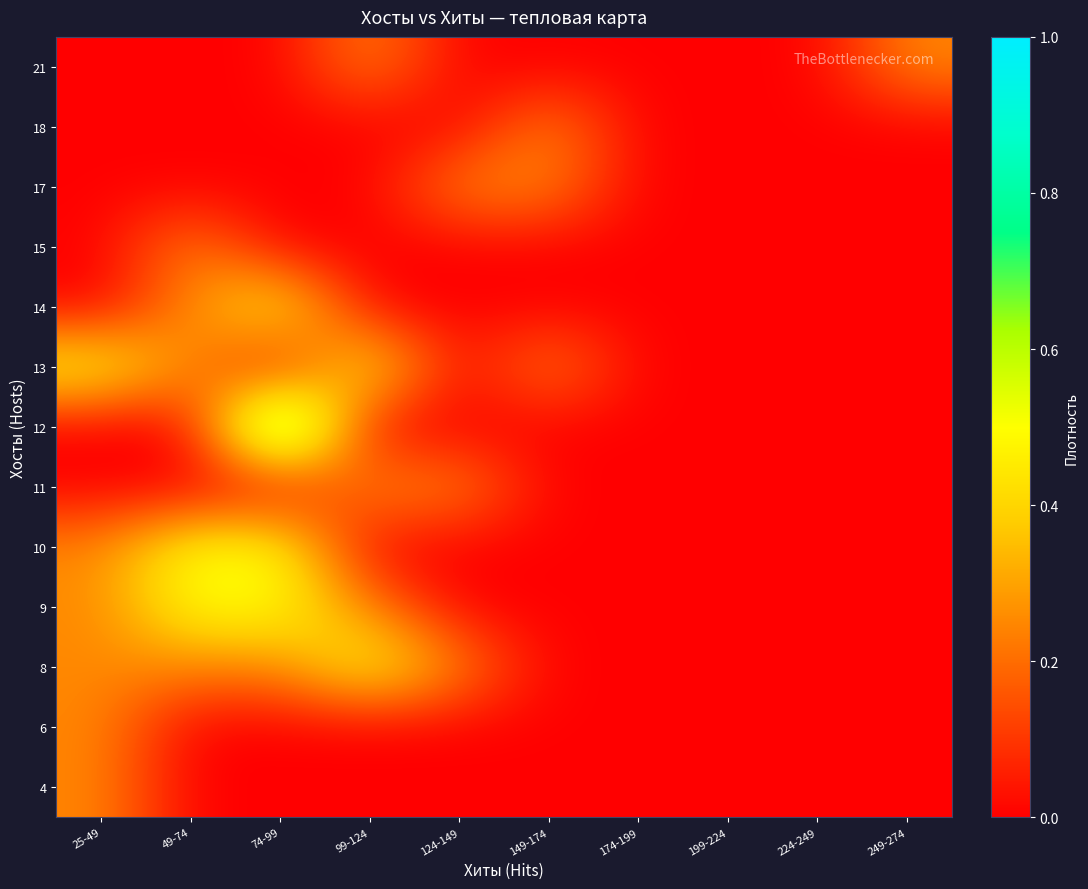

Which has a higher value, 224-249 or 124-149?

224-249